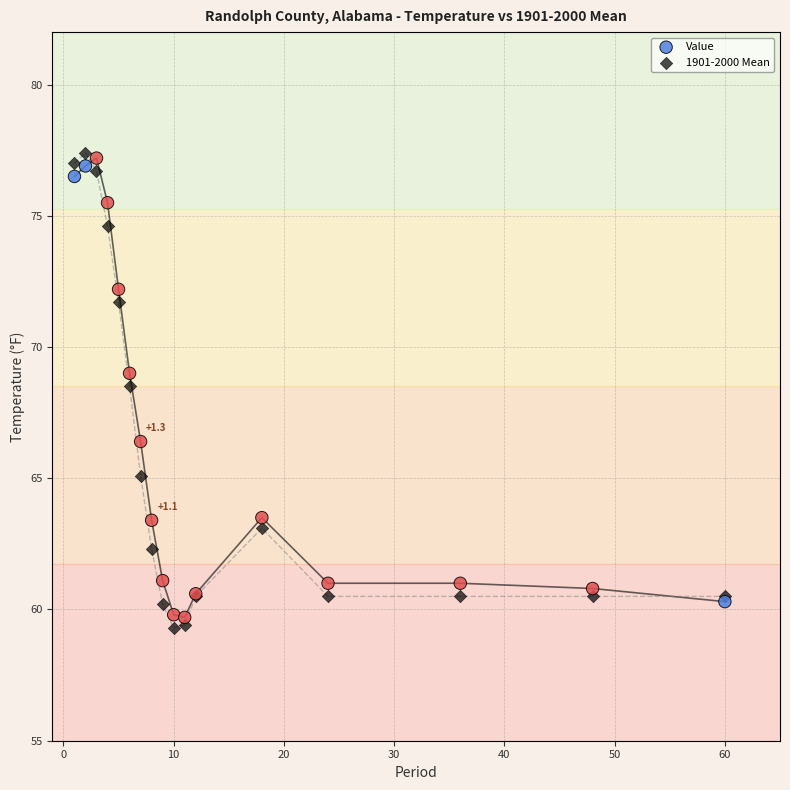

What is the X range (max minus min) for the scatter plot?

59.0